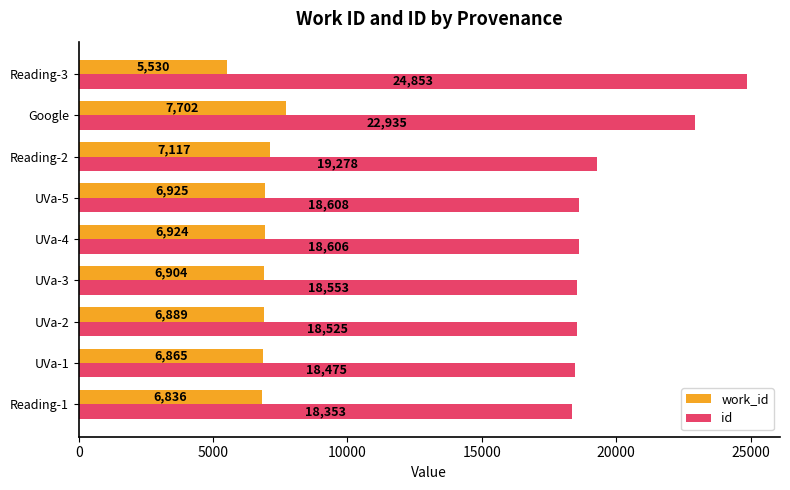

Which label corresponds to the smallest value in the chart?

Reading-3